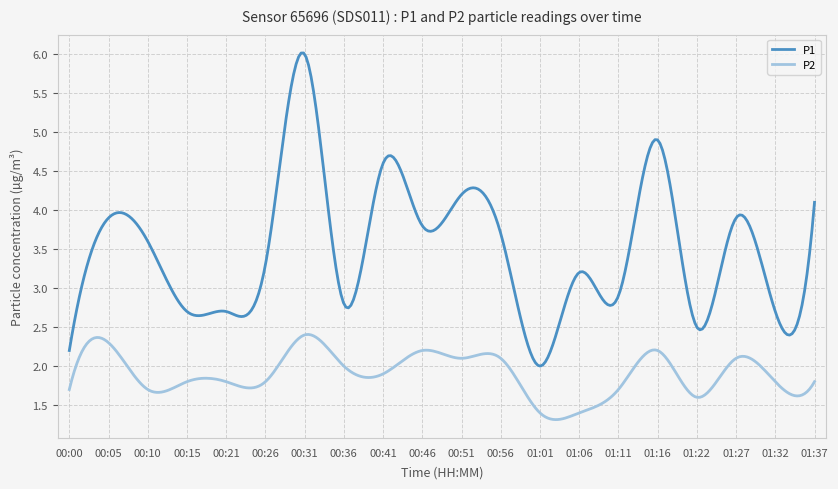

True or false: P2 and P1 intersect in this chart.

False